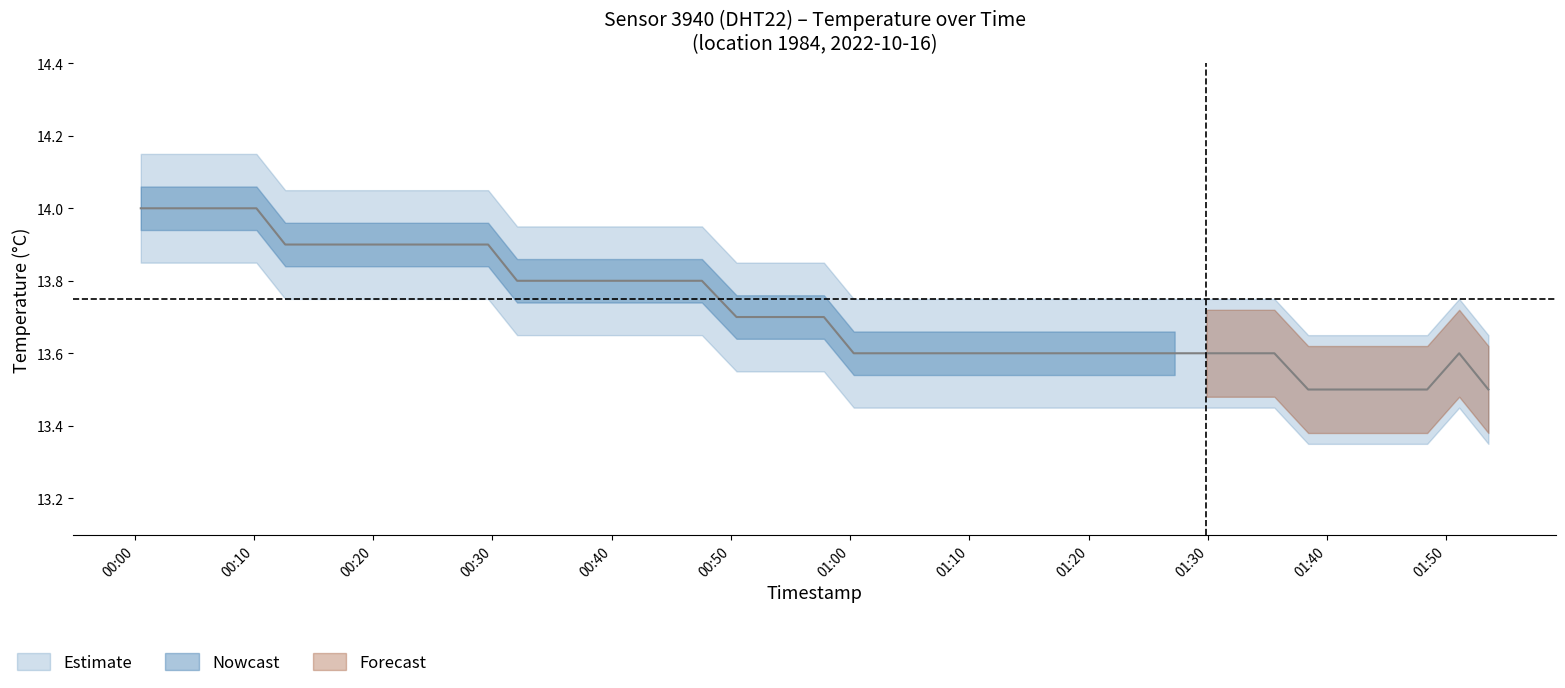

How many values are between 13 and 14?

40